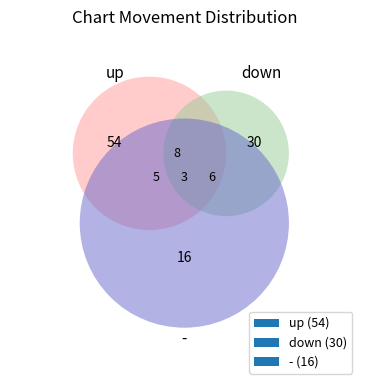

Is - the majority of the pie?

No